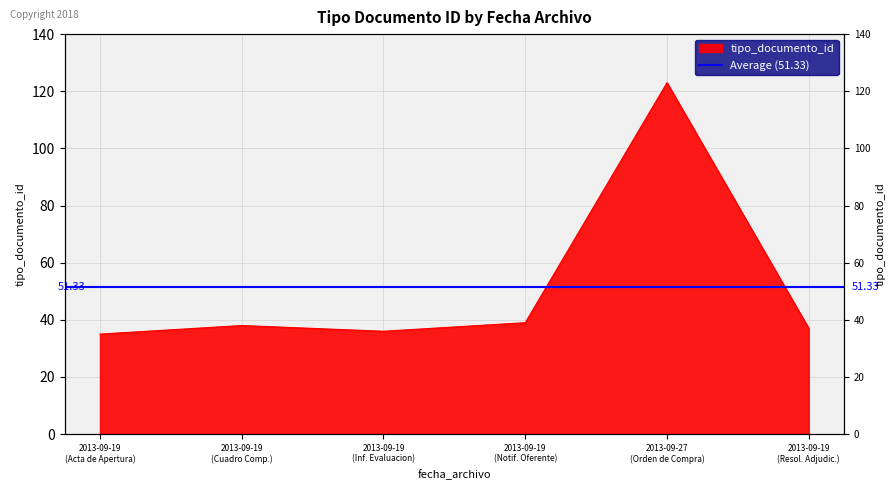

What is the change in value from 2013-09-19 (Cuadro Comp.) to 2013-09-19 (Resol. Adjudic.)?

-1